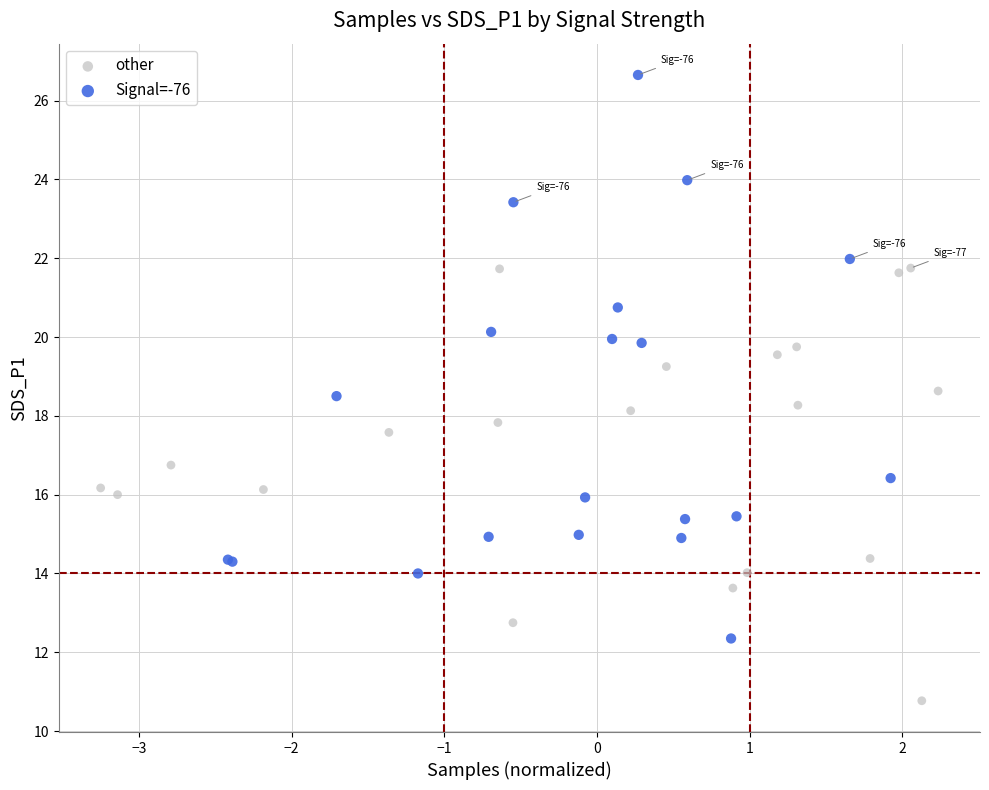

Which series reaches the minimum Y coordinate?

other